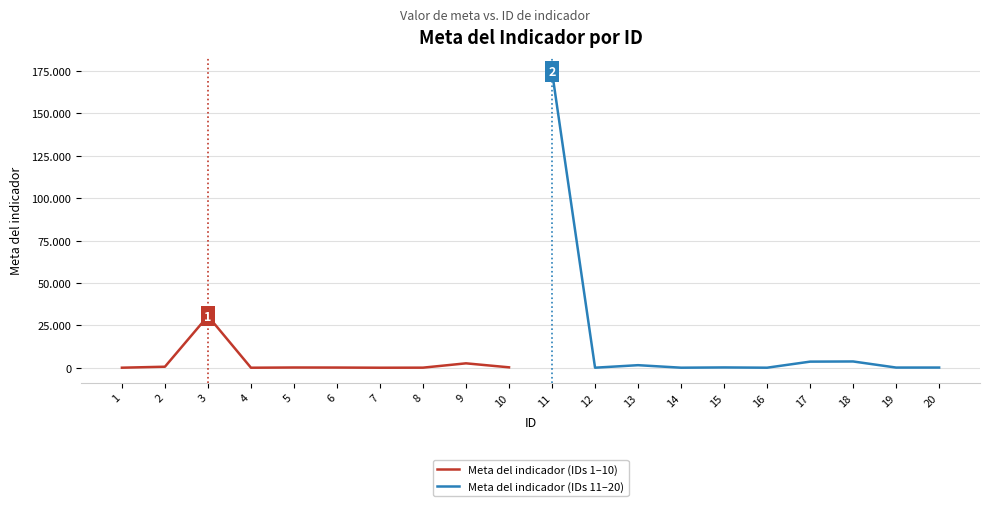

How many lines are shown in the chart?

2